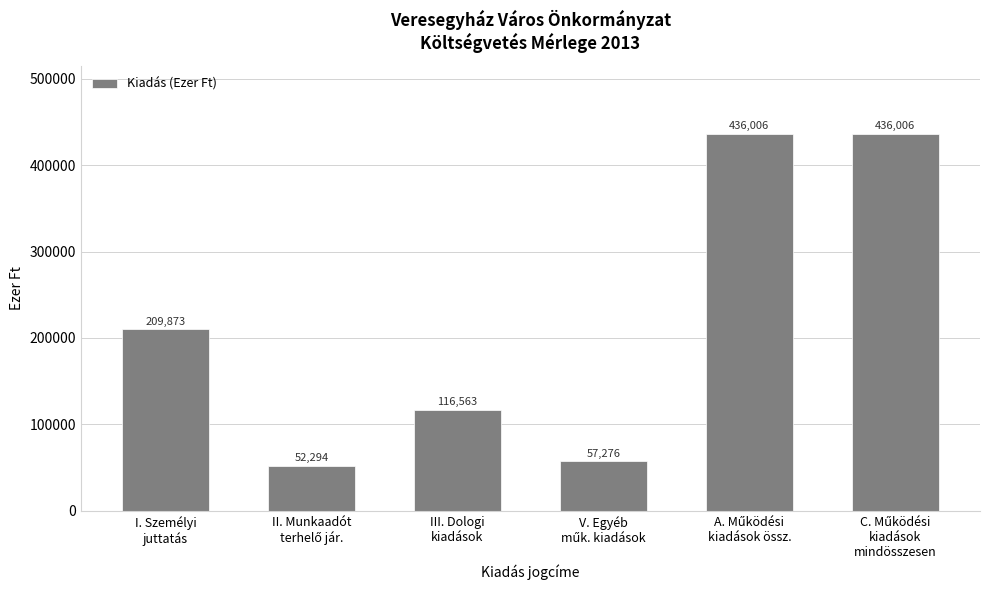

Where is the data nearest to the value 244150?

I. Személyi
juttatás